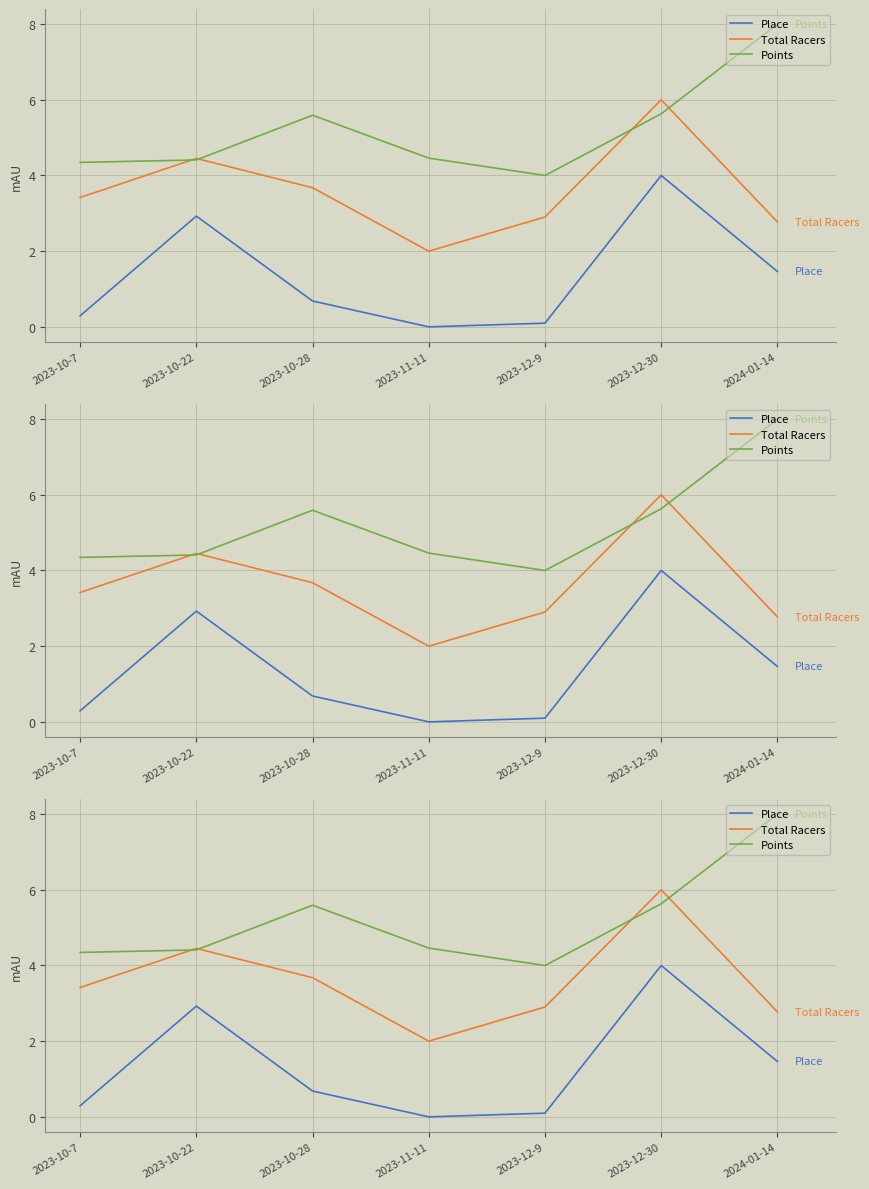

How many interior local valleys does the Total Racers series have?

1